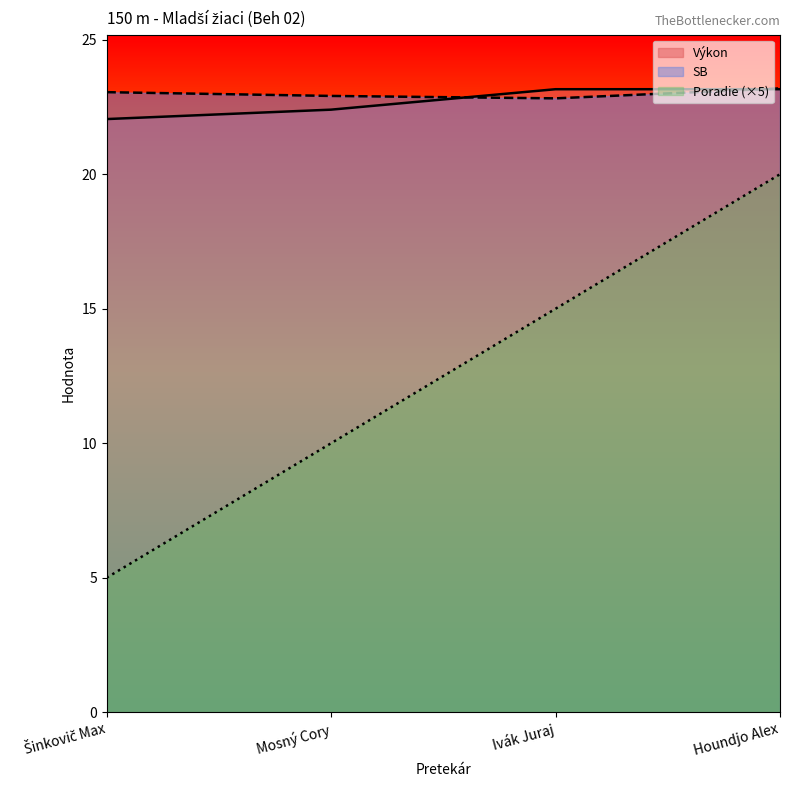

What is the smallest value displayed?

5.0